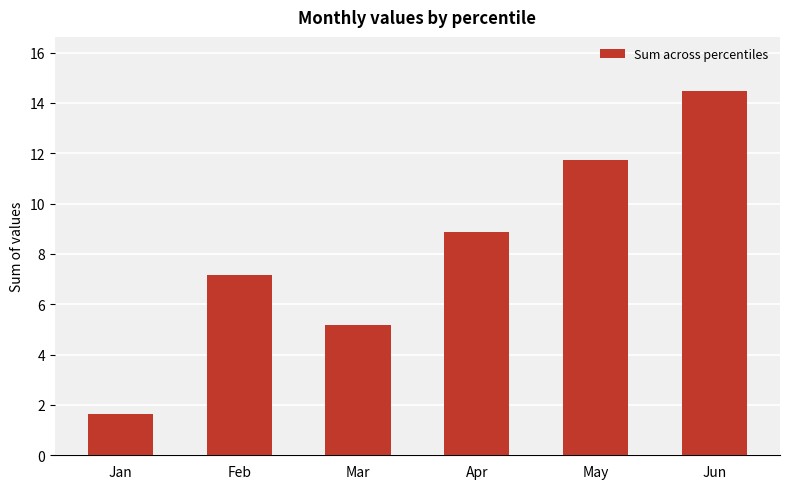

Rank the categories by value from lowest to highest.

Jan, Mar, Feb, Apr, May, Jun